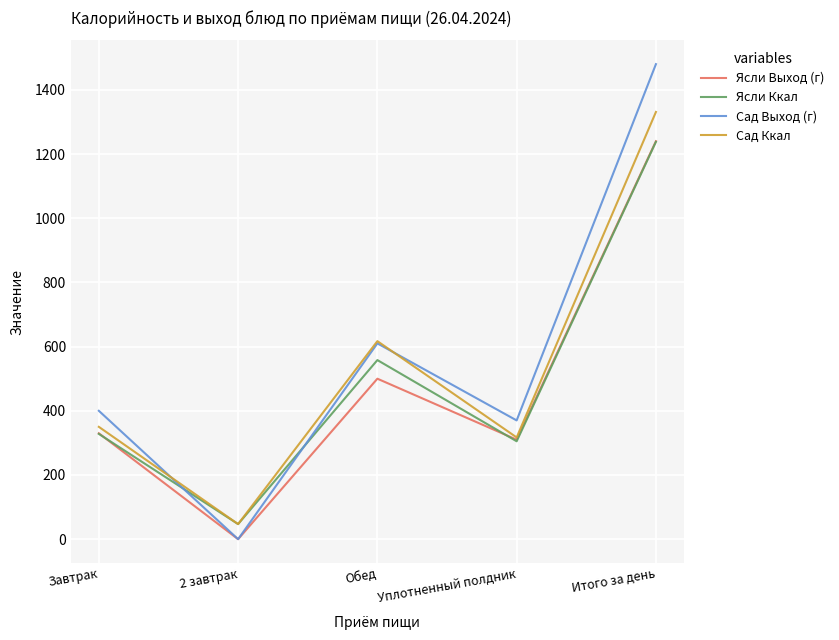

What is the difference between the maximum and minimum values in the Ясли Ккал series?

1191